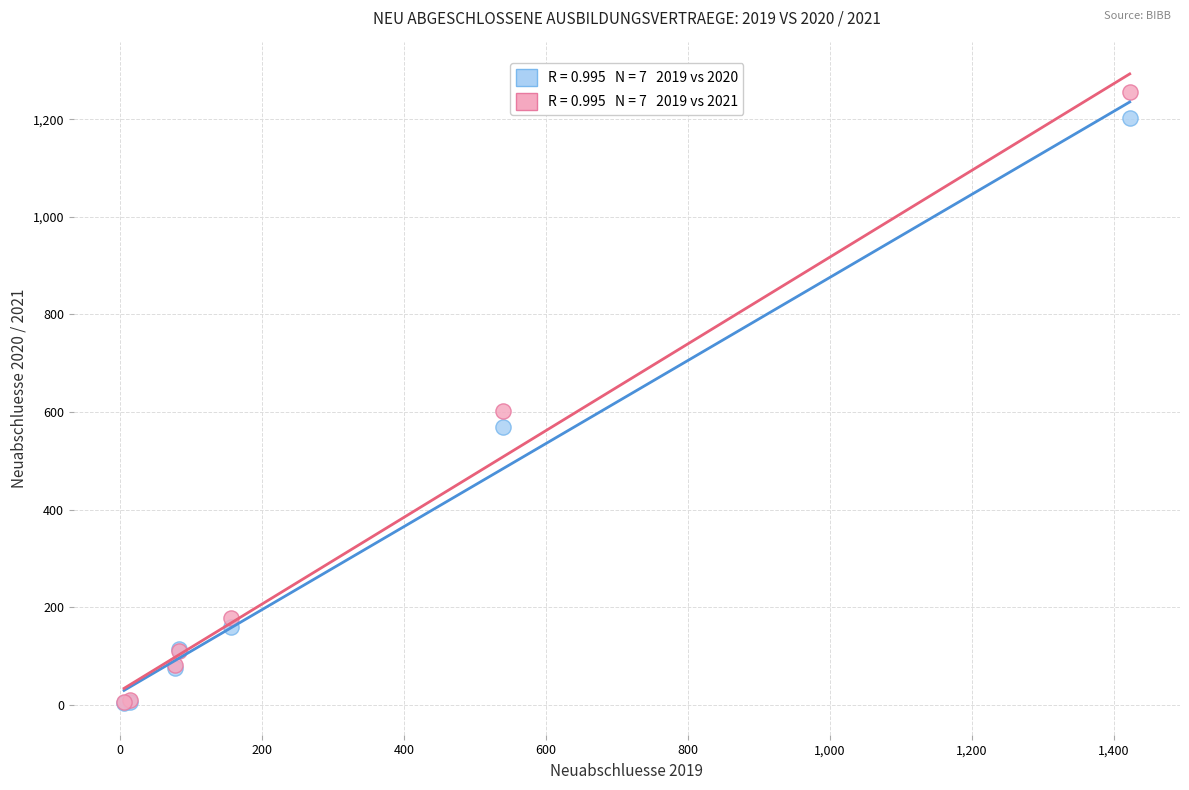

Across all series, what Y value is closest to 630?

603